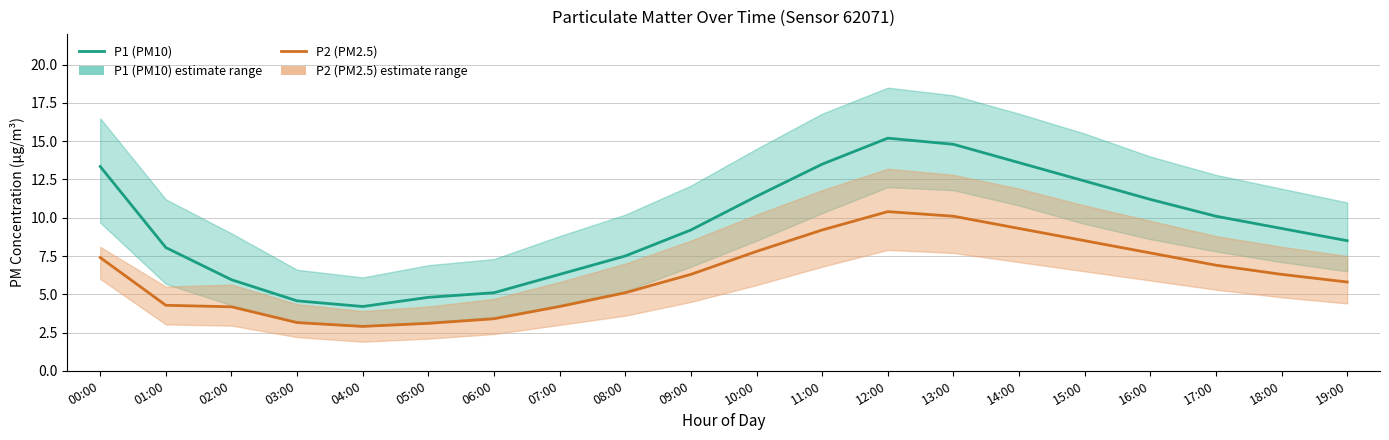

What is the label of the 9th point from the left?

08:00